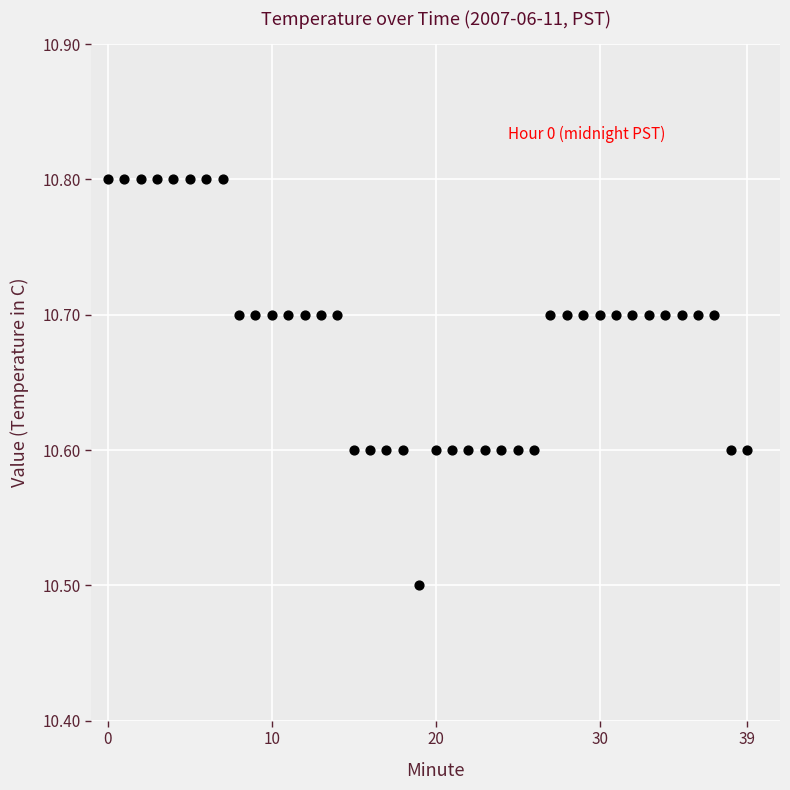

What Y value in the scatter plot is closest to 10?

10.5